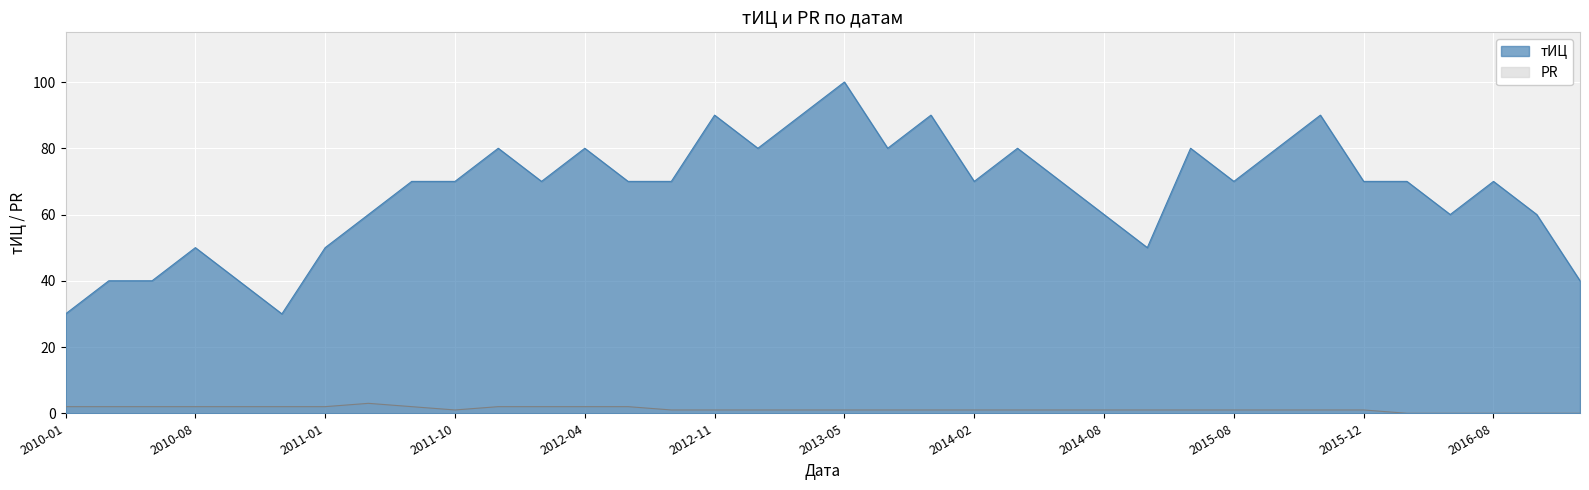

In тИЦ, how many points are higher than both neighbors (excluding endpoints)?

10